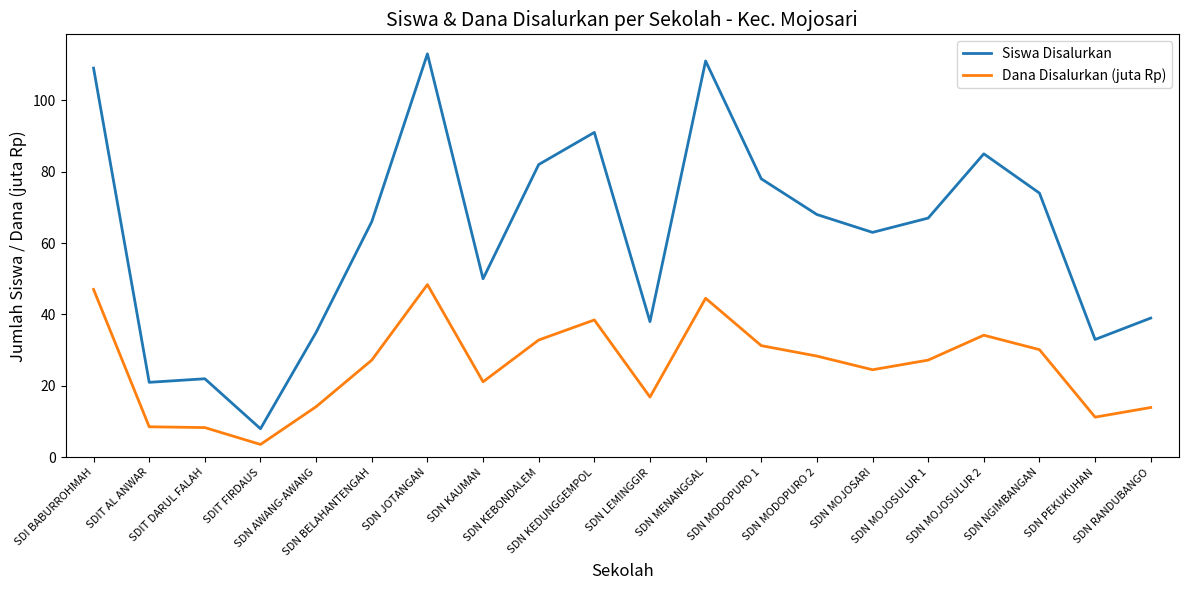

True or false: Dana Disalurkan (juta Rp) and Siswa Disalurkan cross at least once.

False